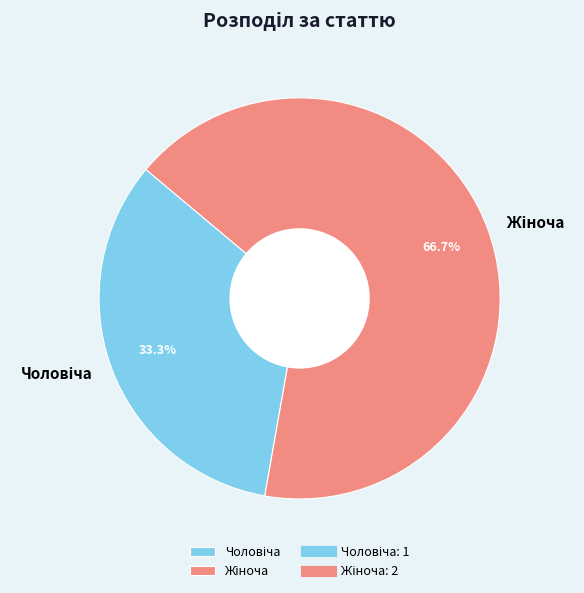

Does any single category account for the majority?

Yes